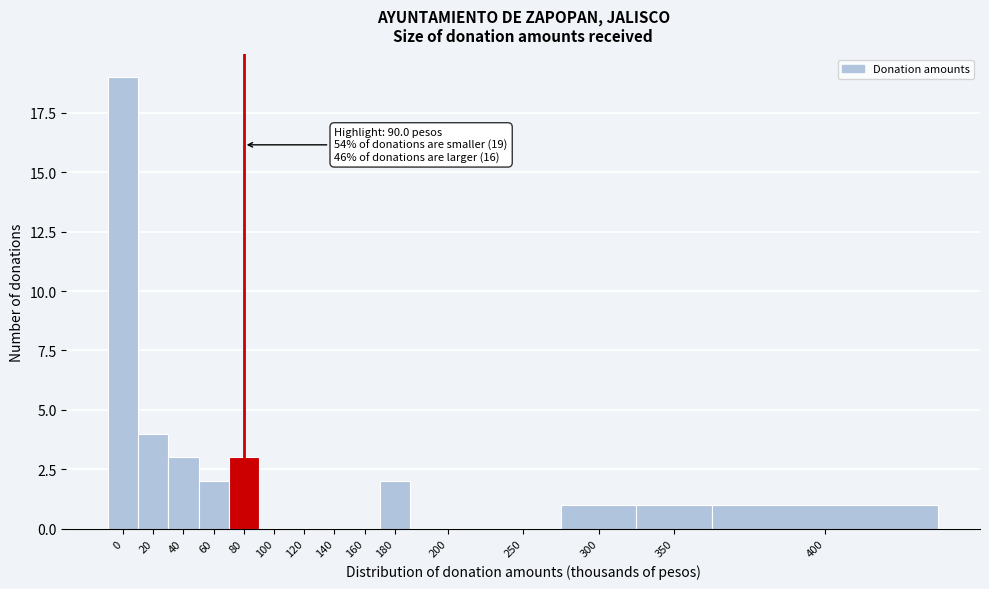

Reading left to right, transcribe all the data shown in this chart.

0=19	20=4	40=3	60=2	80=3	100=0	120=0	140=0	160=0	180=2	200=0	250=0	300=1	350=1	400=1